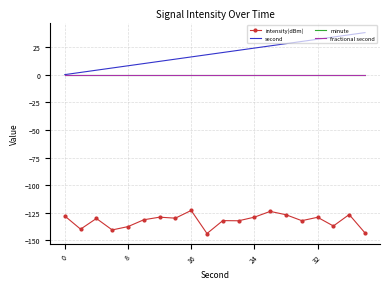

List the series in order of their peak value, highest first.

second, minute, fractional second, intensity(dBm)